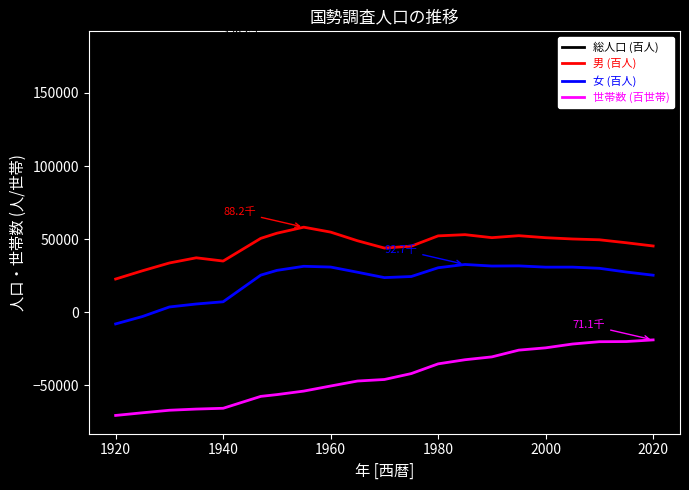

Which series has the largest range (max minus min)?

総人口 (百人)